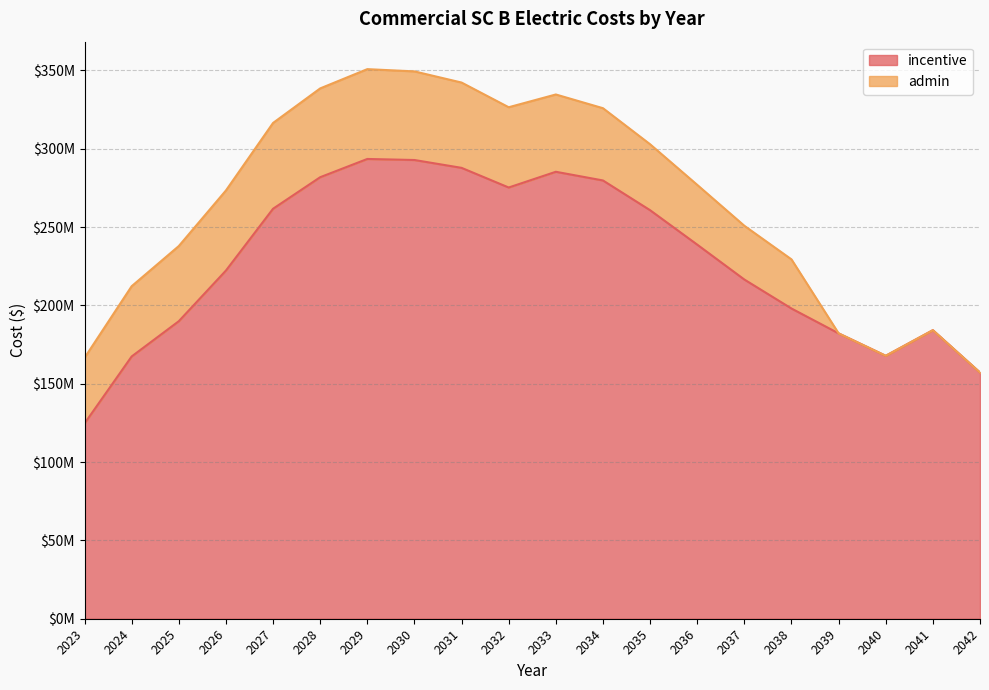

What is the change in value from 2024 to 2039?

+14751017.8